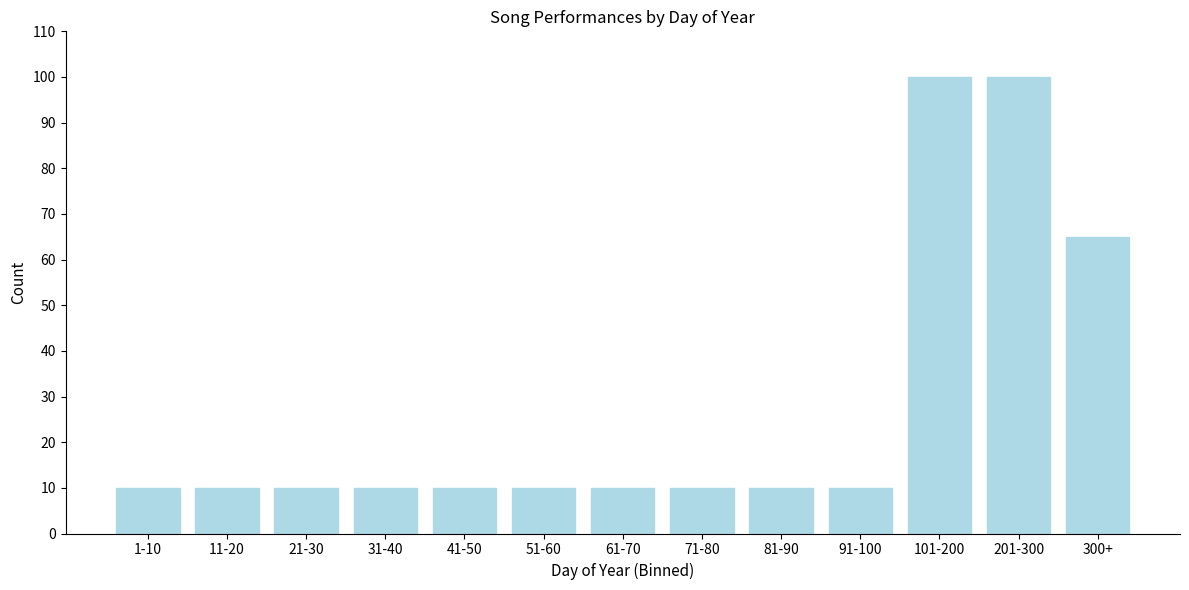

Reading left to right, what are all the values shown in this chart?

1-10=10	11-20=10	21-30=10	31-40=10	41-50=10	51-60=10	61-70=10	71-80=10	81-90=10	91-100=10	101-200=100	201-300=100	300+=65